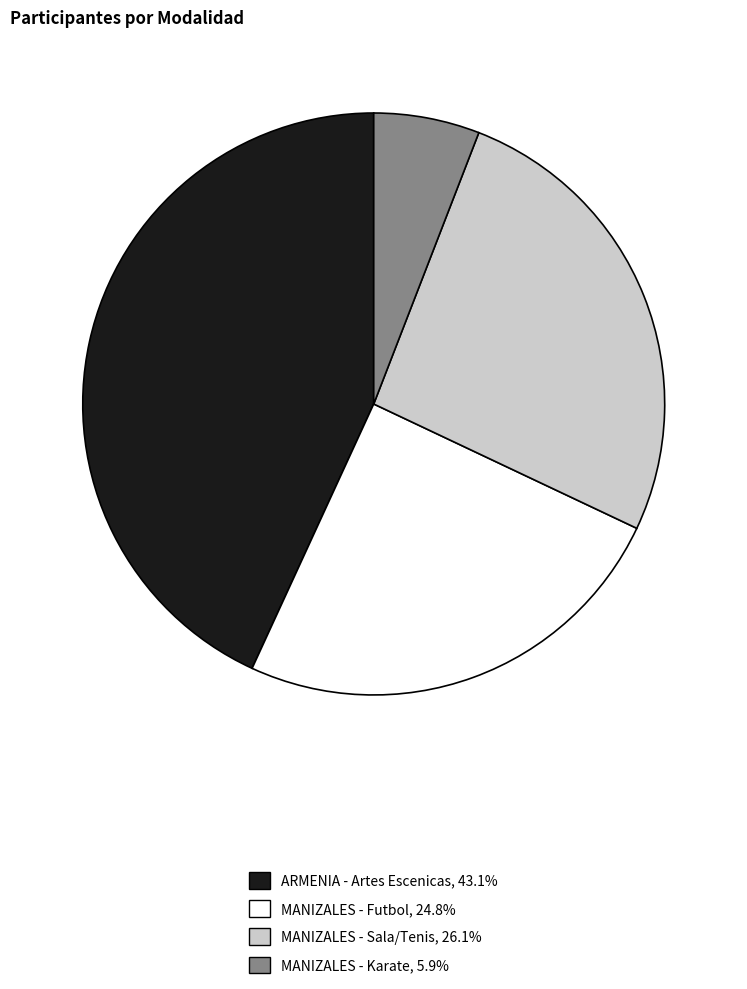

How many slices are in this pie chart?

4